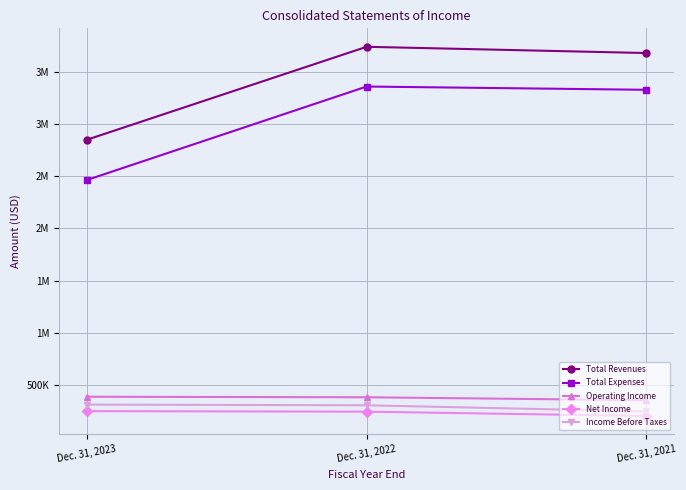

Which series changed the most between Dec. 31, 2023 and Dec. 31, 2022?

Total Expenses